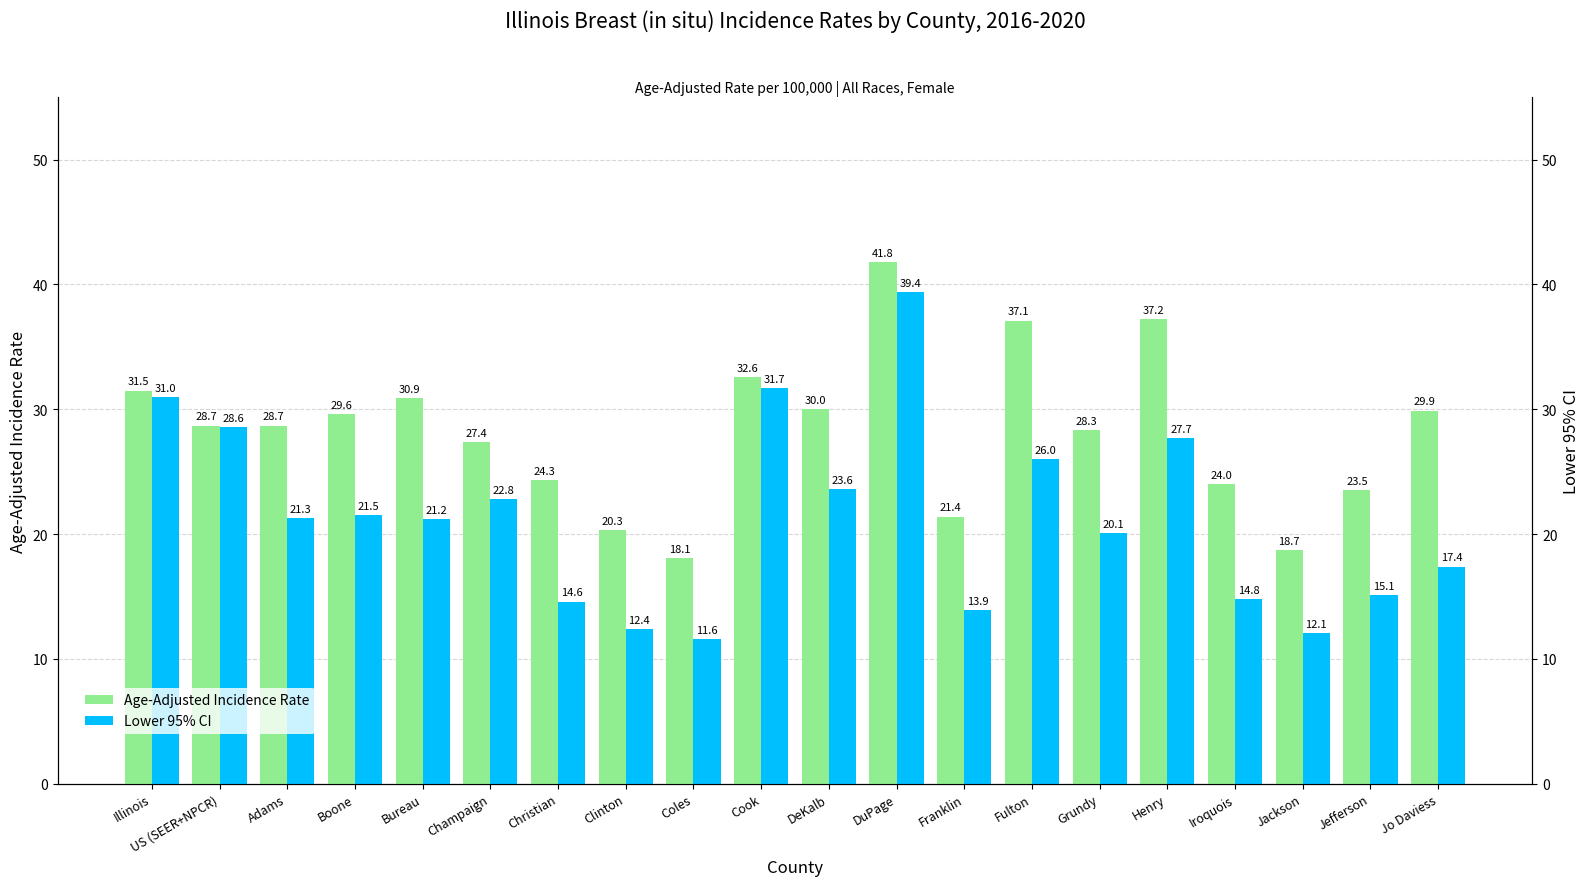

The value of Lower 95% CI at Clinton is 4.7. True or false?

False